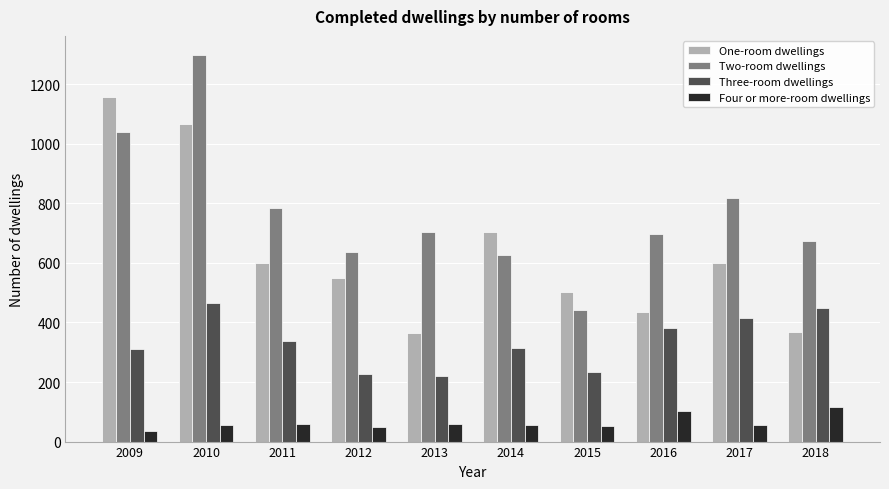

Are the bars grouped side by side (vs. stacked)?

Yes